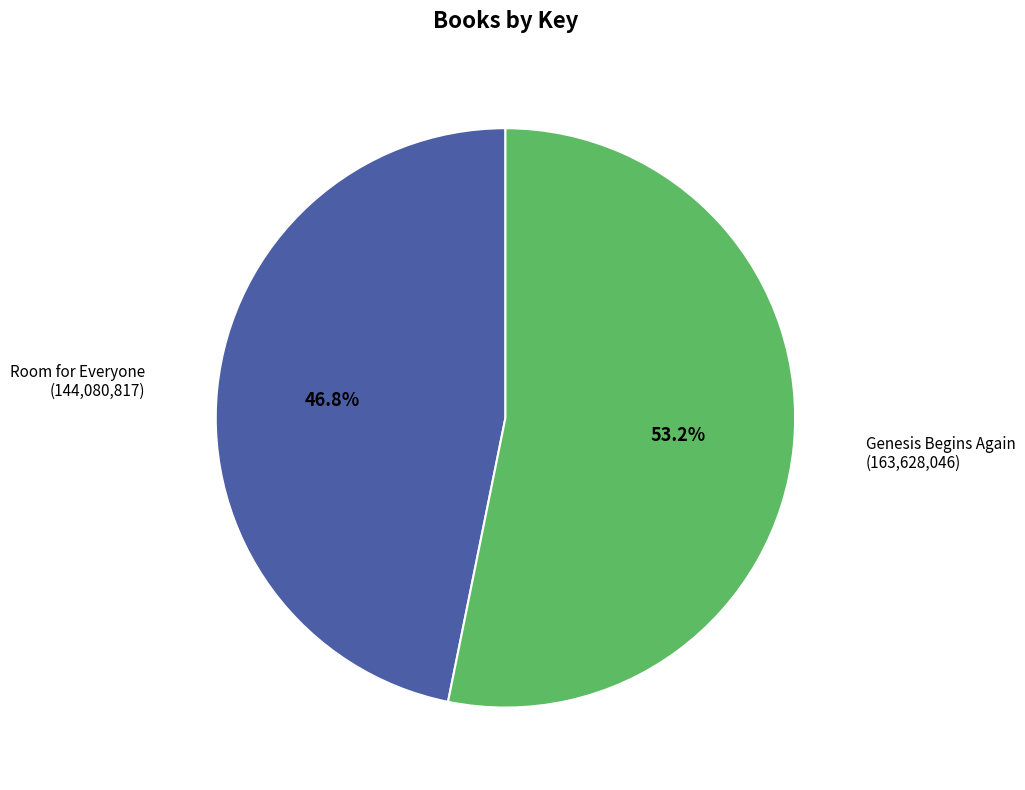

Which slice is the smallest?

Room for Everyone